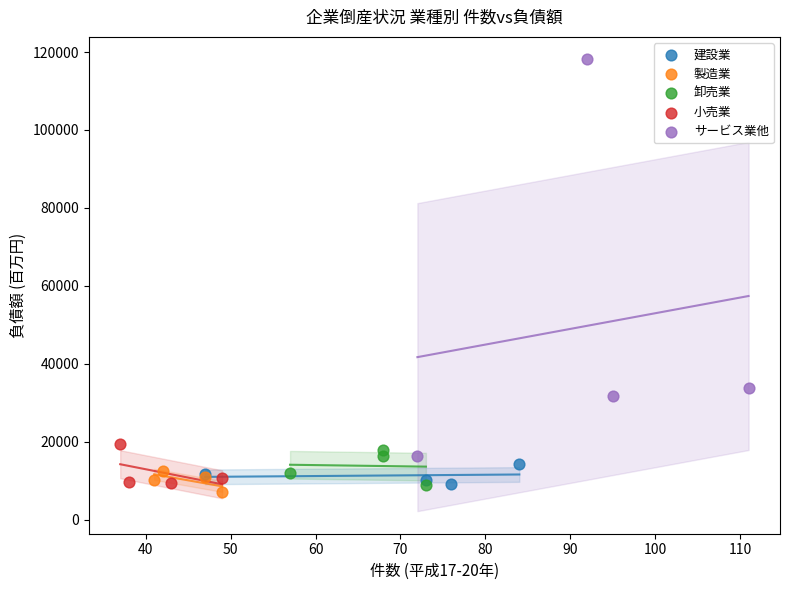

Which series has the widest spread of Y values?

サービス業他